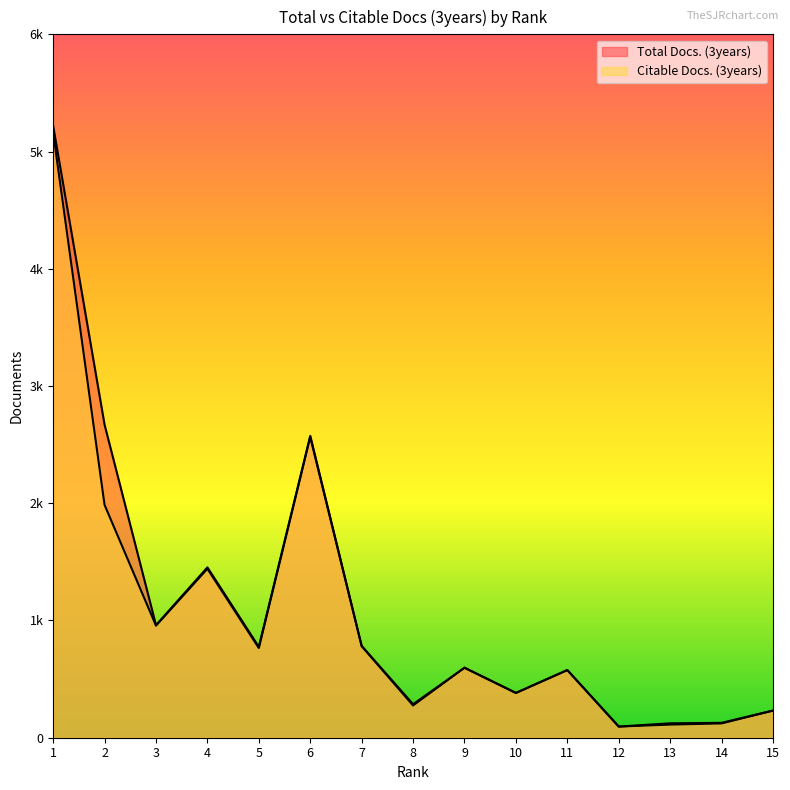

What is the approximate value of Citable Docs. (3years) at 6, to the nearest 10?

2560